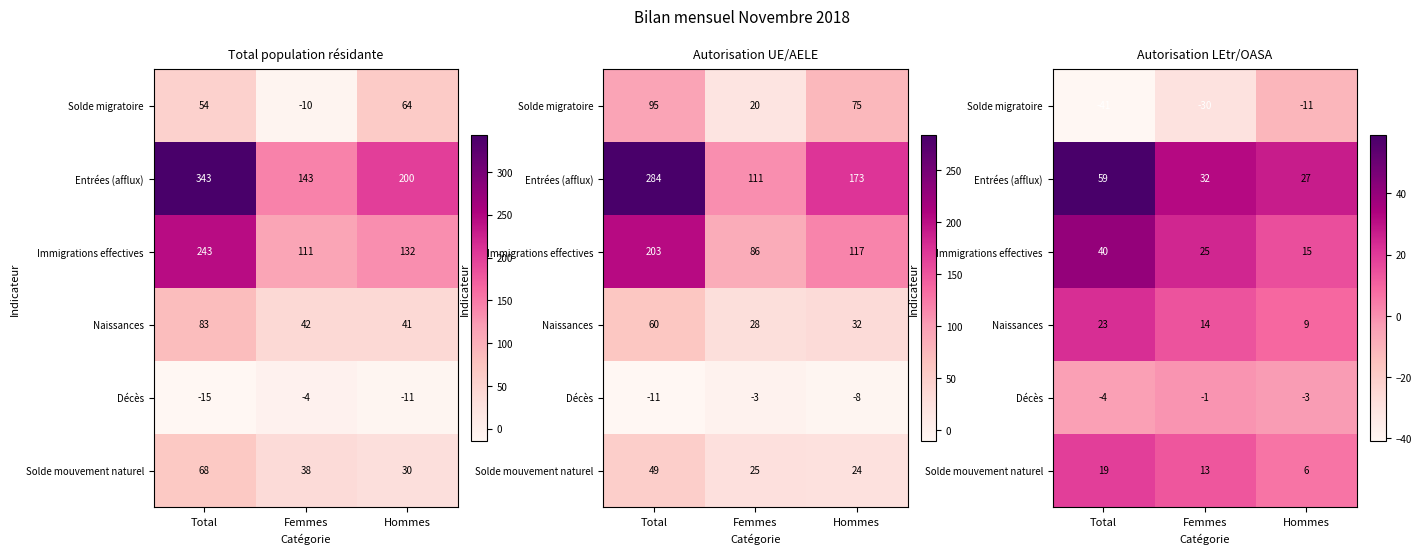

How many Entrées (afflux) values are between 27 and 59?

3